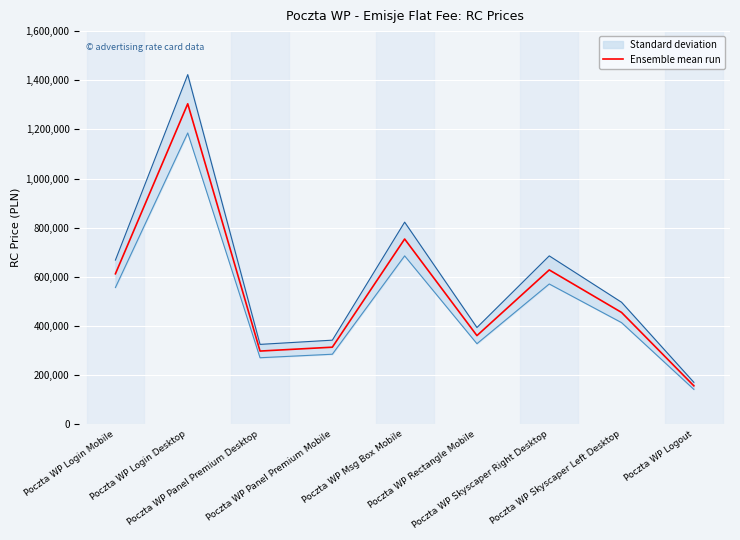

What is the difference between the values at Poczta WP Skyscaper Left Desktop and Poczta WP Panel Premium Mobile?

141350